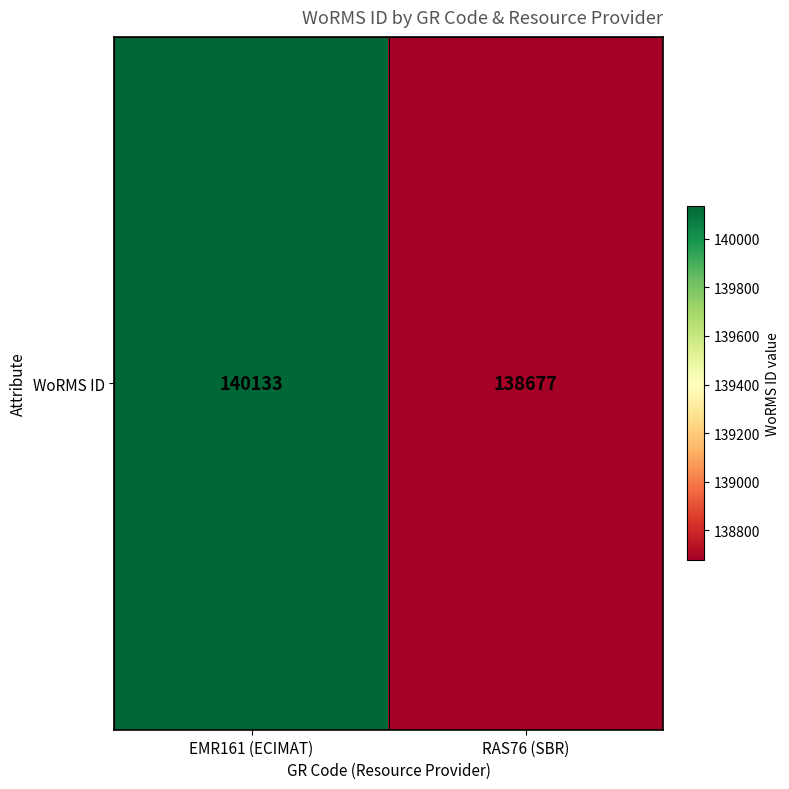

Reading right to left, what are all the values shown in this chart?

RAS76 (SBR)=138677	EMR161 (ECIMAT)=140133